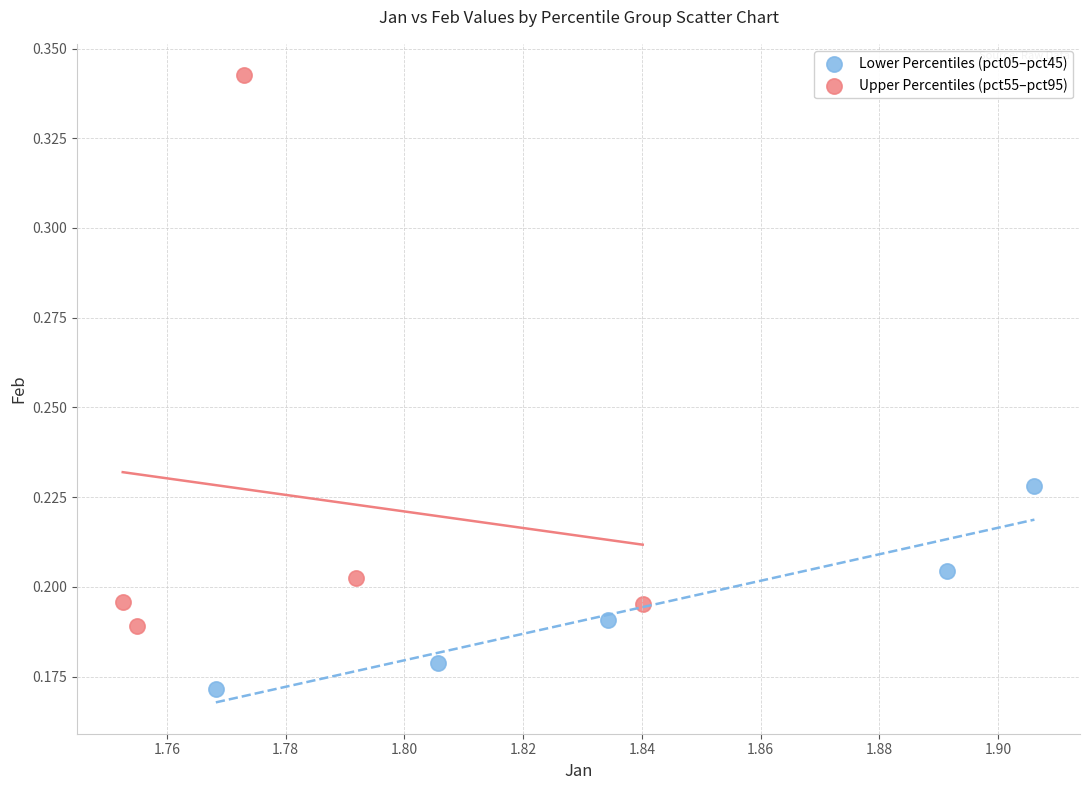

Which series reaches the minimum Y coordinate?

Lower Percentiles (pct05–pct45)